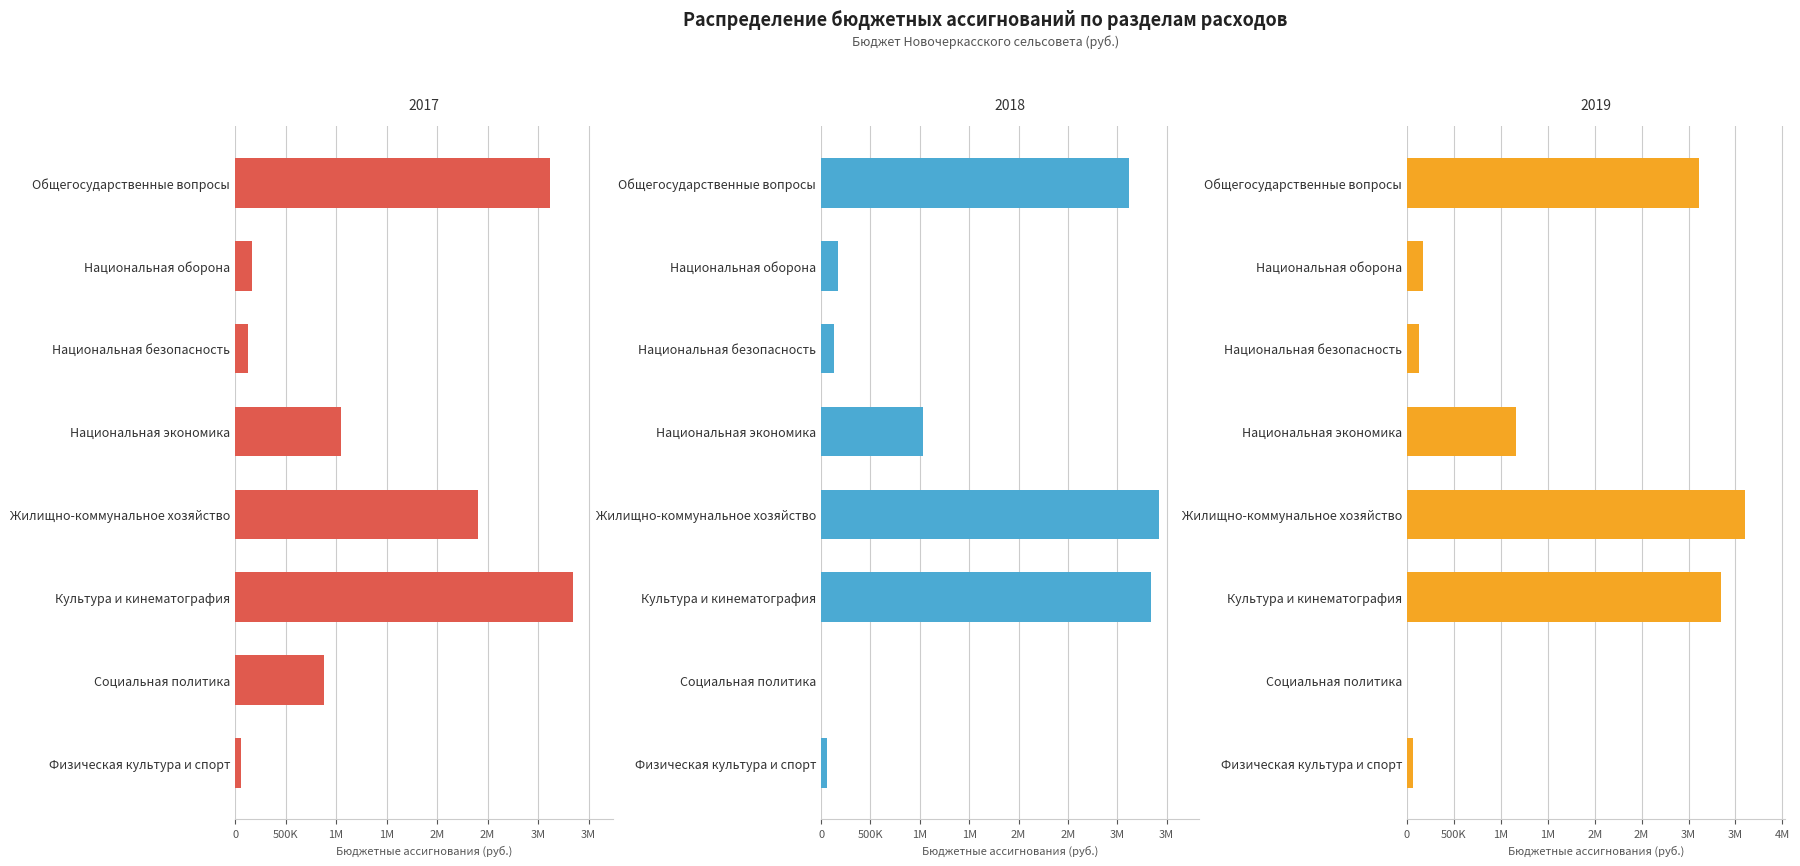

What is the difference between the maximum and second lowest values in the 2019 series?

3537100